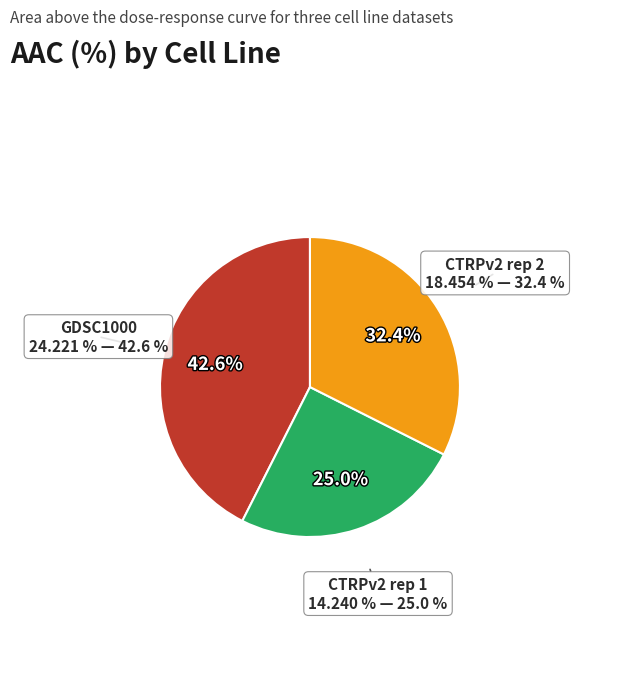

Which slice is the smallest?

CTRPv2 rep 1